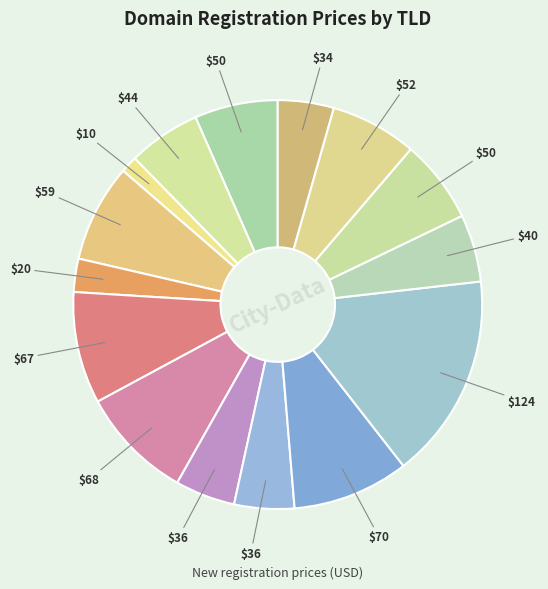

How many segments does this pie chart have?

15